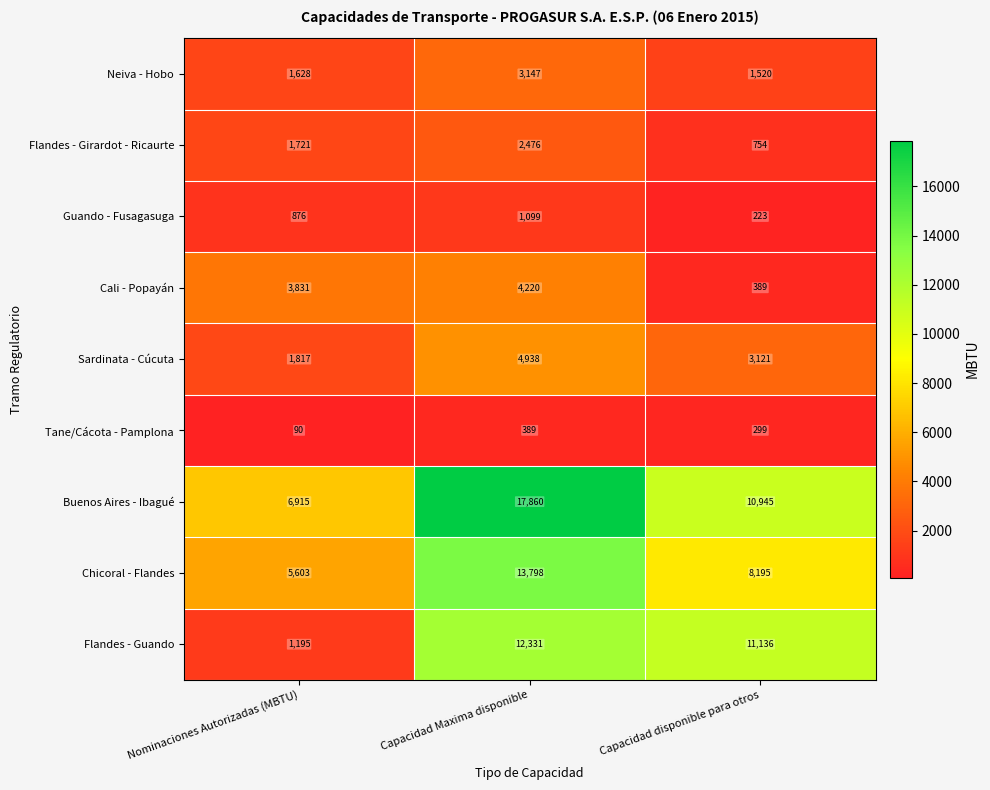

The Chicoral - Flandes series shows 8314 at Capacidad Maxima disponible. True or false?

False